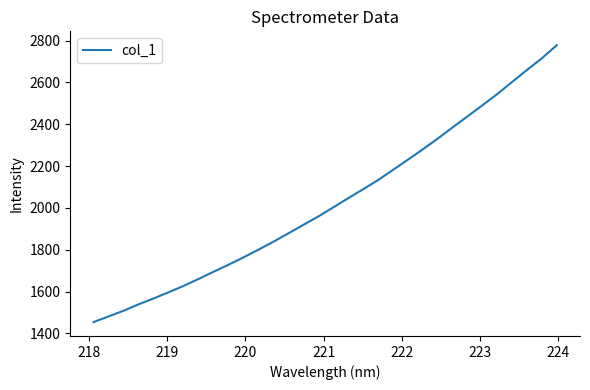

What is the maximum value shown in the chart?

2778.3